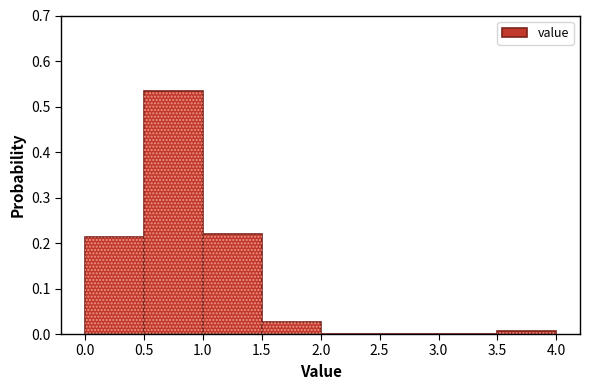

Which range on the x-axis has the tallest bar?

0.5 to 1.0